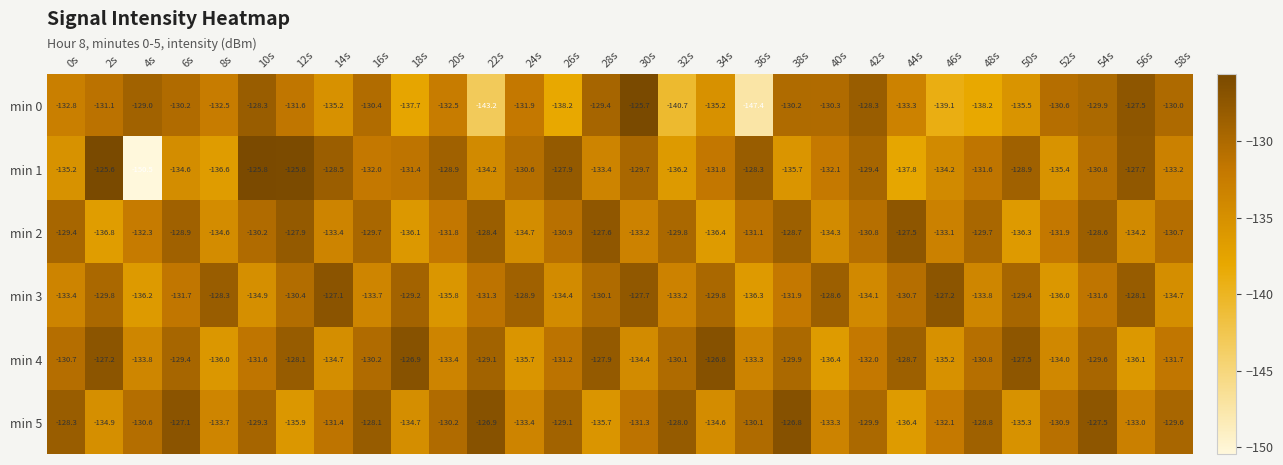

Which series has the largest range (max minus min)?

min 1